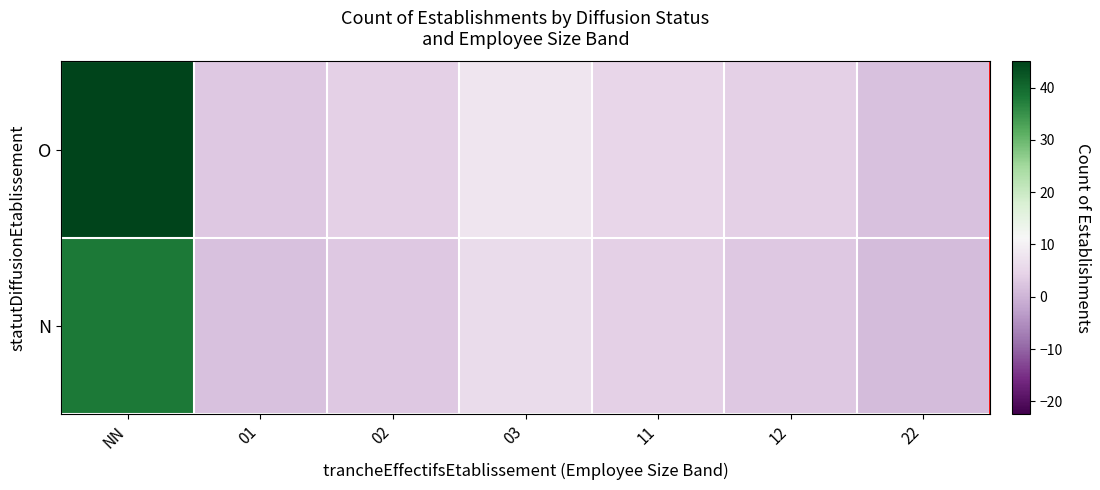

Rank the series by their maximum value, from lowest to highest.

N, O